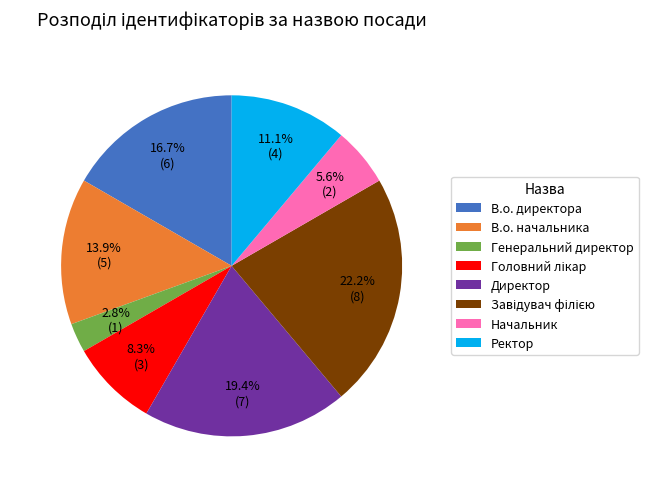

What is the smallest slice in the pie chart?

Генеральний директор